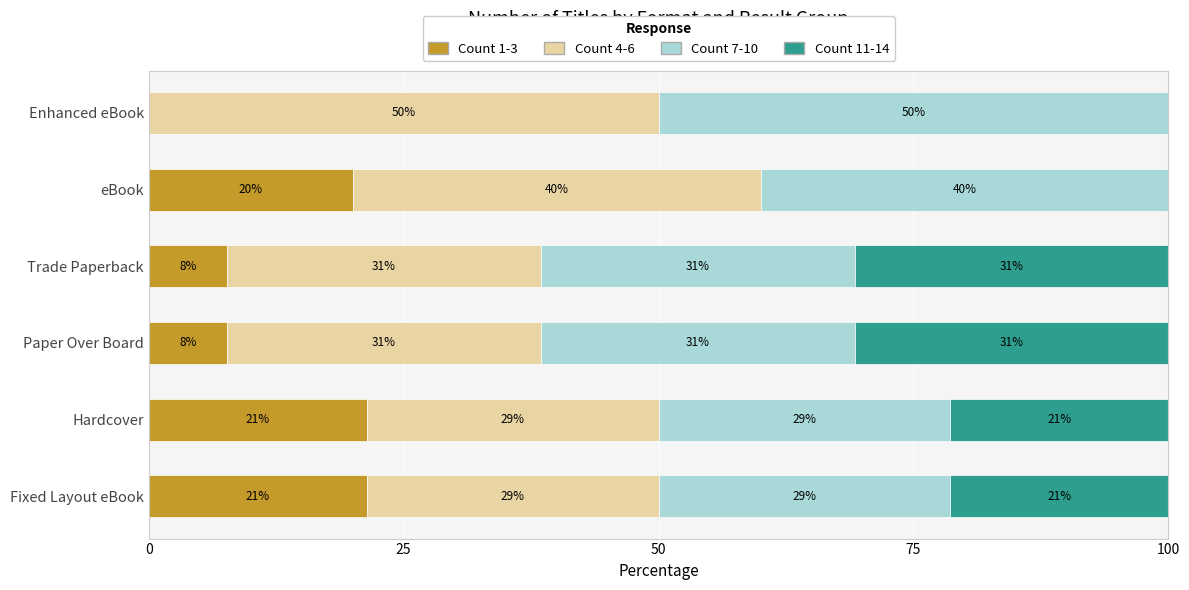

What are all the series names shown in the legend?

Count 1-3, Count 4-6, Count 7-10, Count 11-14